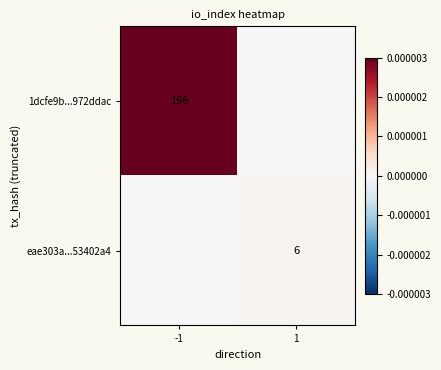

Is the value of 1dcfe9b...972ddac at -1 greater than the value of eae303a...53402a4 at 1?

Yes